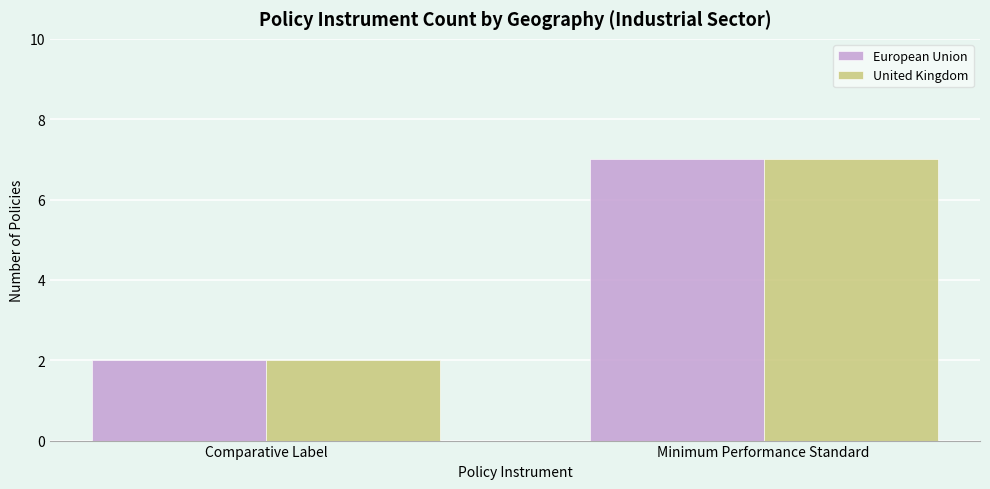

What is the sum of the European Union values at Minimum Performance Standard and Comparative Label?

9